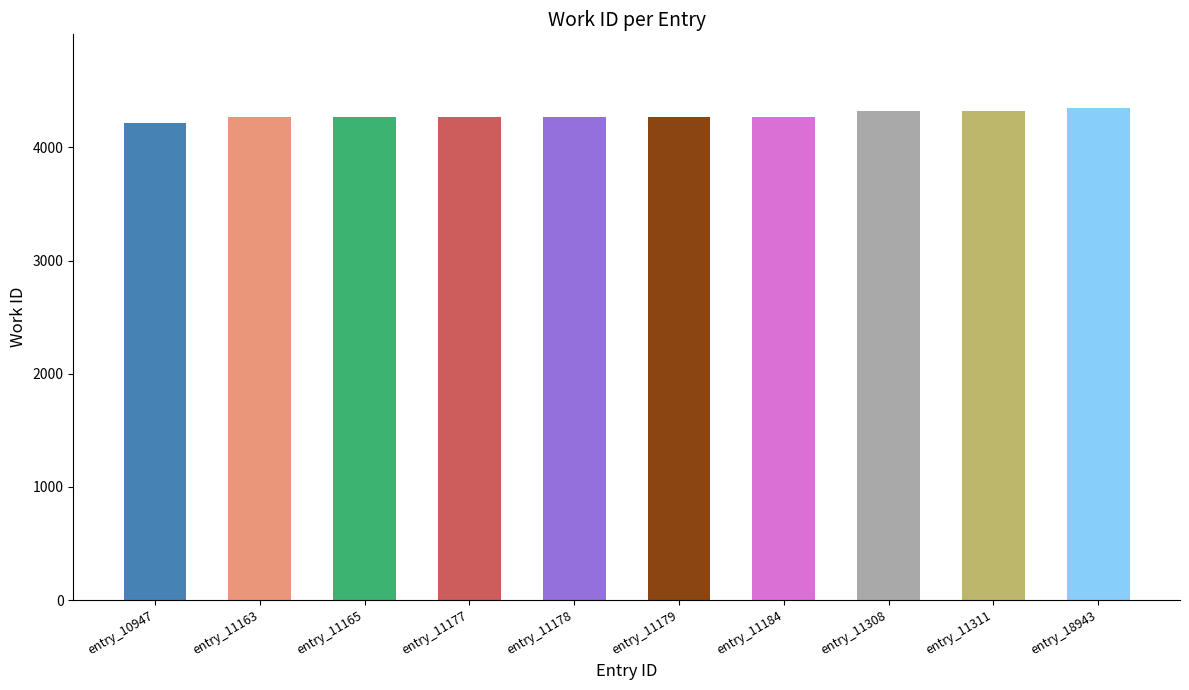

What is the maximum value shown in the chart?

4346